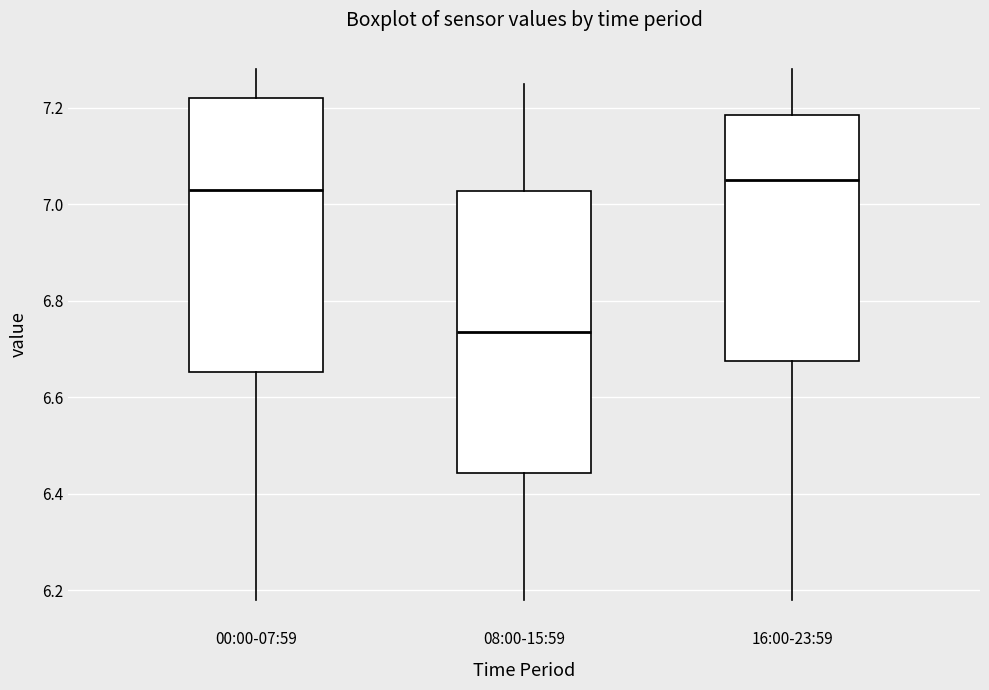

Reading left to right, transcribe this box plot: for each box, give where its median line is, the range the box spans, and where its two whiskers end, as read against the y-axis. The values are not printed on the chart, so give them approximately, as read against the axis.

00:00-07:59: median 7.04, box 6.66 to 7.22, whiskers 6.18 to 7.28
08:00-15:59: median 6.74, box 6.44 to 7.02, whiskers 6.18 to 7.26
16:00-23:59: median 7.06, box 6.68 to 7.18, whiskers 6.18 to 7.28